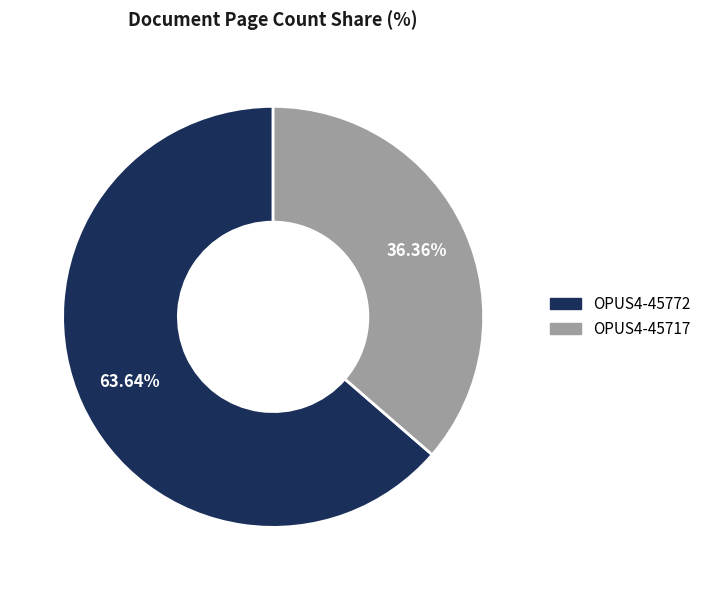

Count the number of slices in the pie.

2